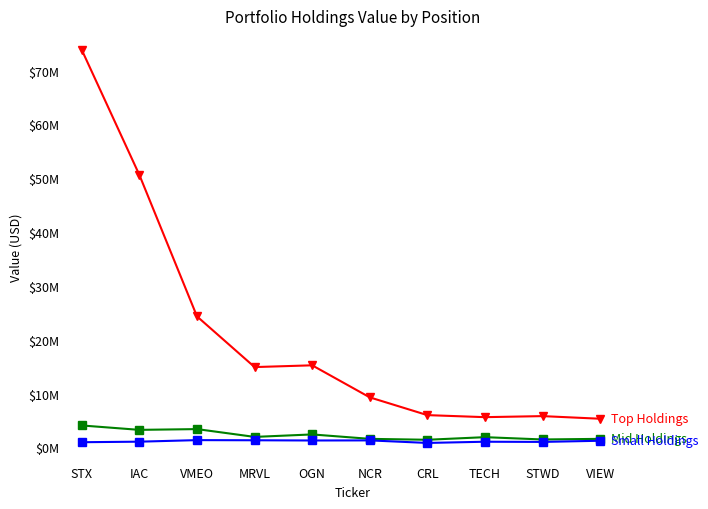

What is the label of the 9th point from the left?

STWD